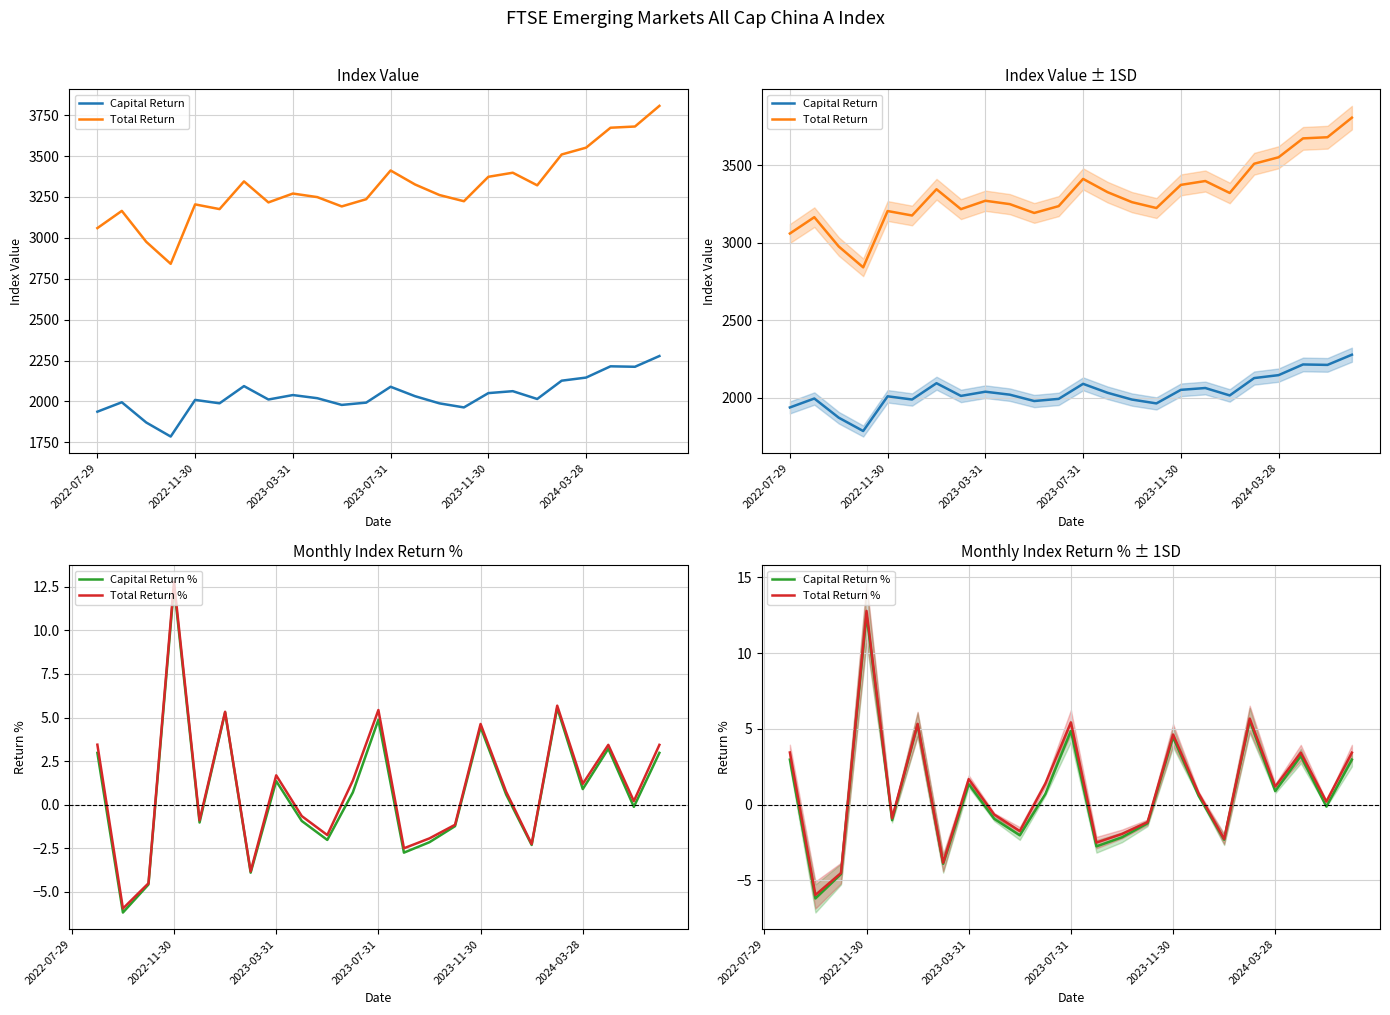

True or false: Total Return % and Capital Return cross at least once.

False